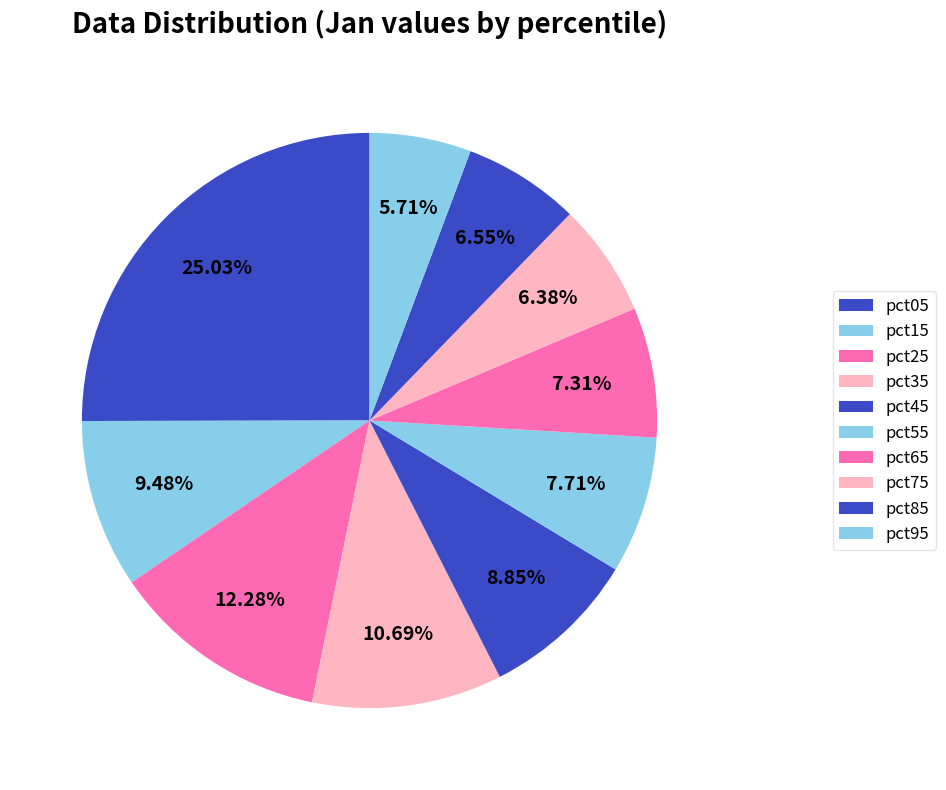

How many segments does this pie chart have?

10